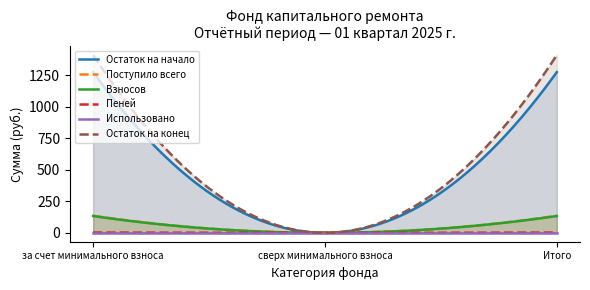

The value of Взносов at за счет минимального взноса is 195.6. True or false?

False